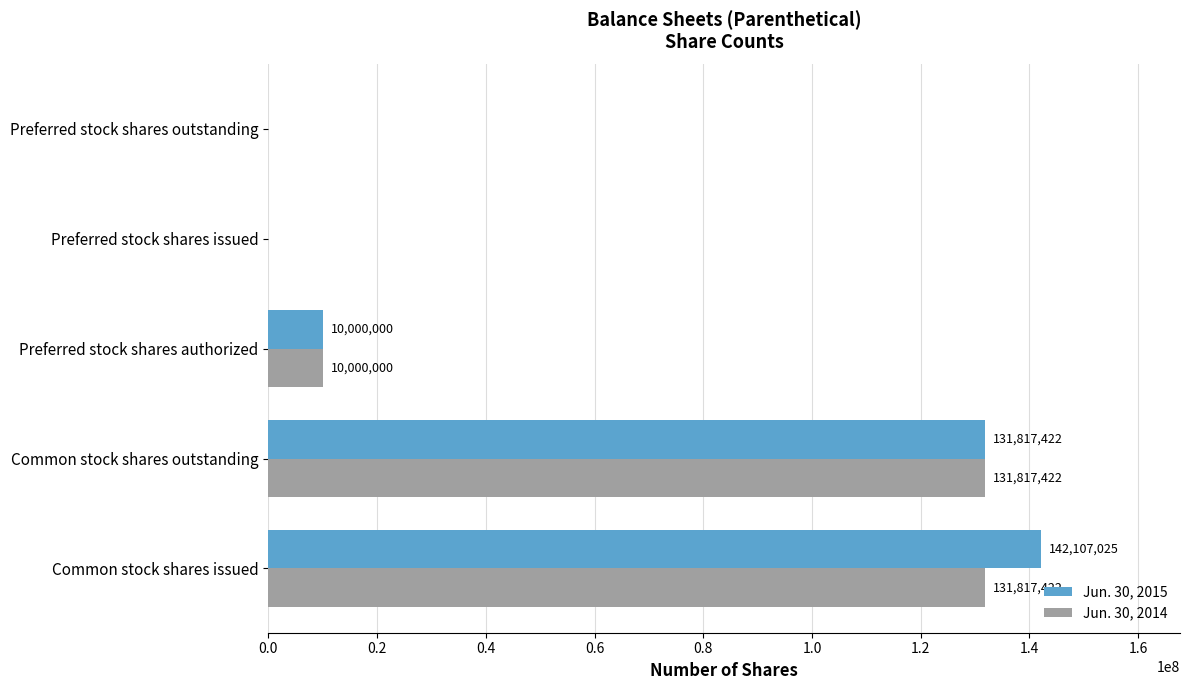

At which label is Jun. 30, 2014 closest to 65908711?

Preferred stock shares authorized